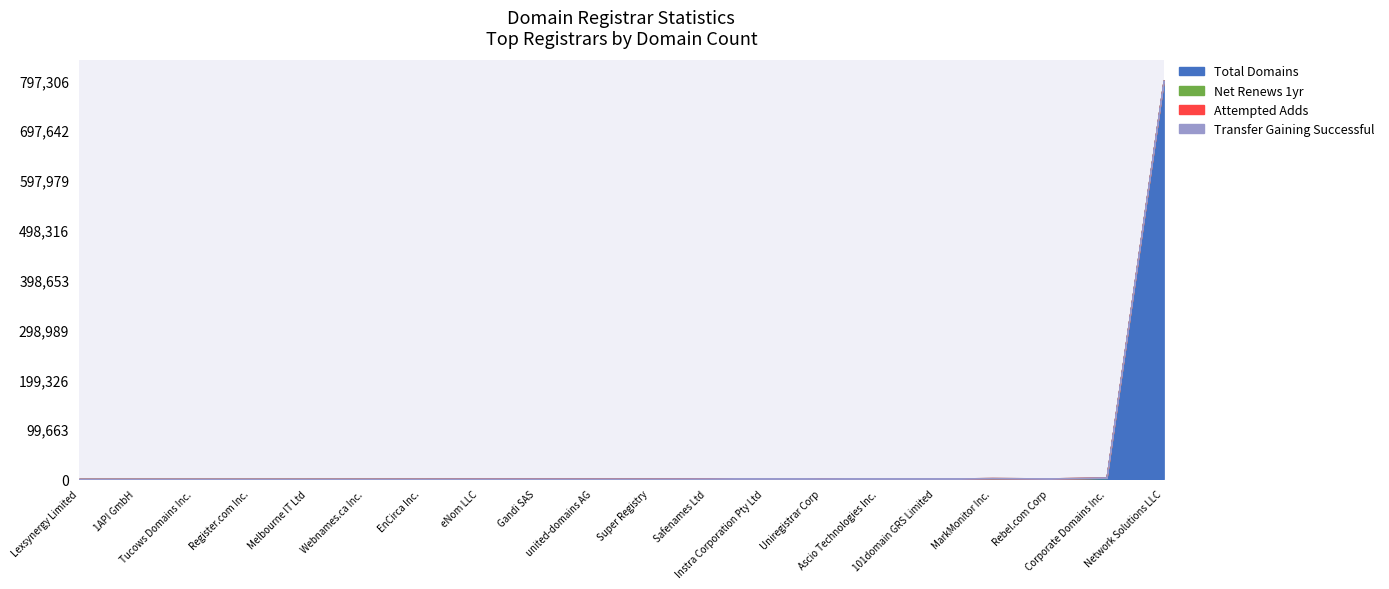

What is the spread (max minus min) of values at Webnames.ca Inc.?

115